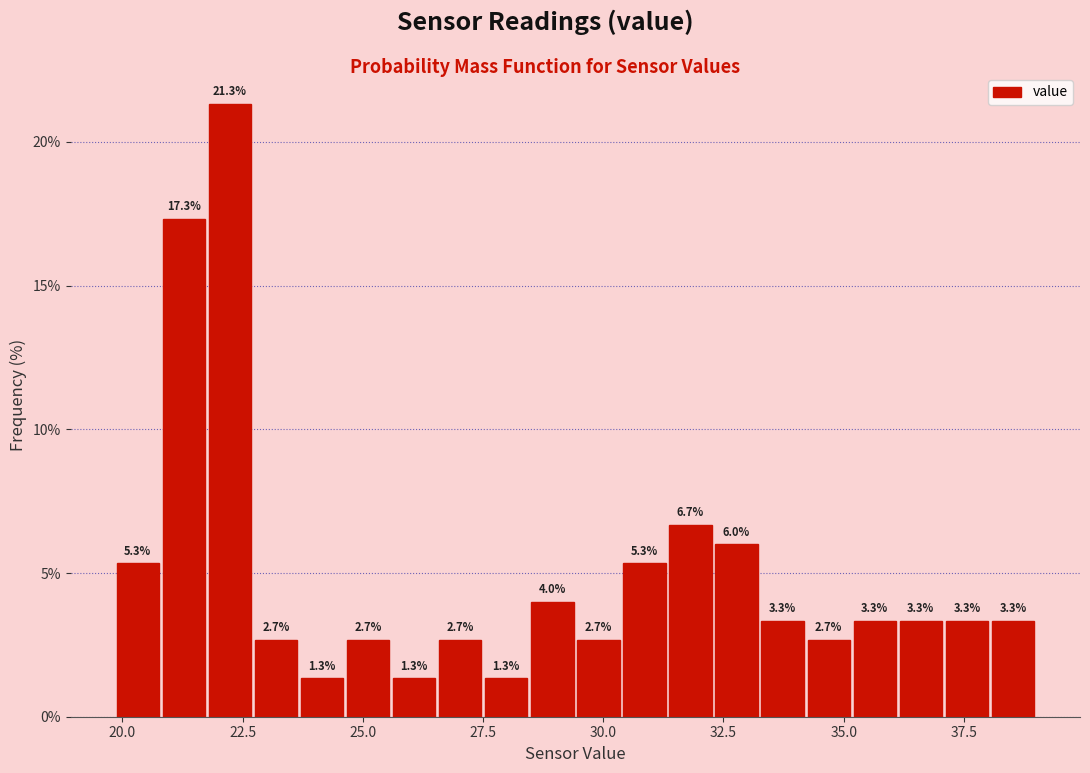

Around what value on the x-axis is the tallest bar? Give the approximate position of its centre, as read against the axis.

22.0